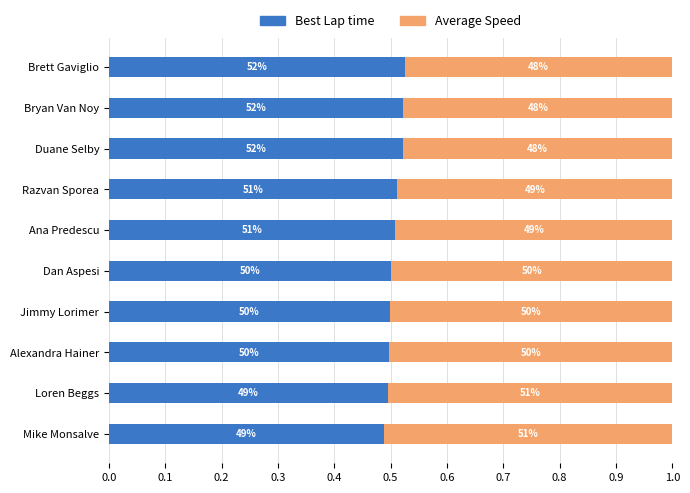

What are all the series names shown in the legend?

Best Lap time, Average Speed